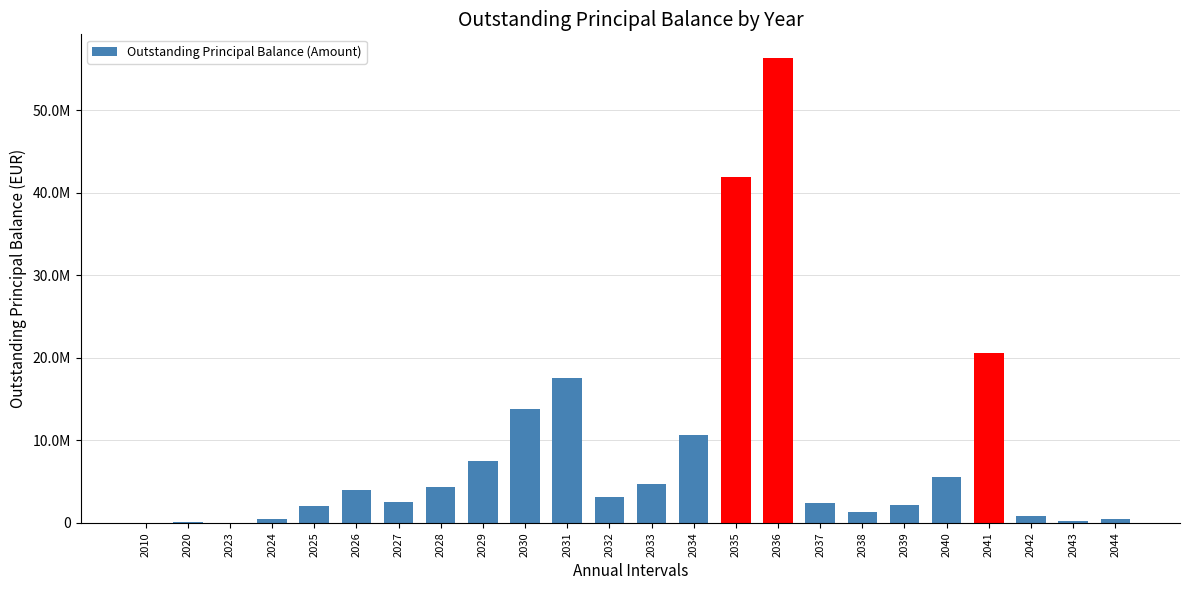

True or false: the data shows 262226.4 at 2043.

True